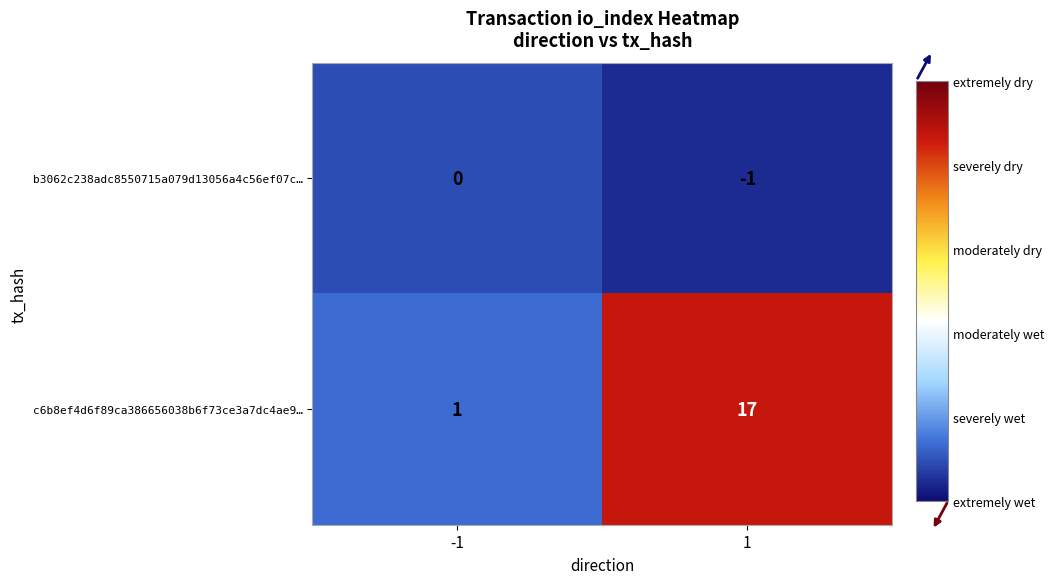

What is the spread (max minus min) of values at 1?

18